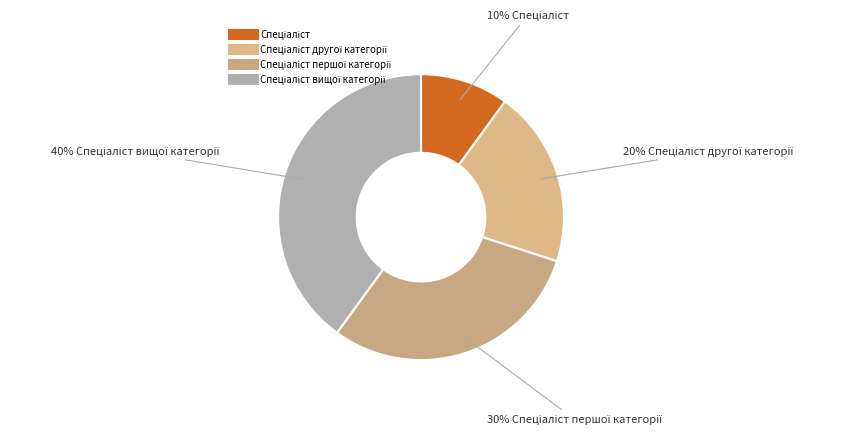

To the nearest percent, what is the difference between the largest and smallest slice percentages?

30%